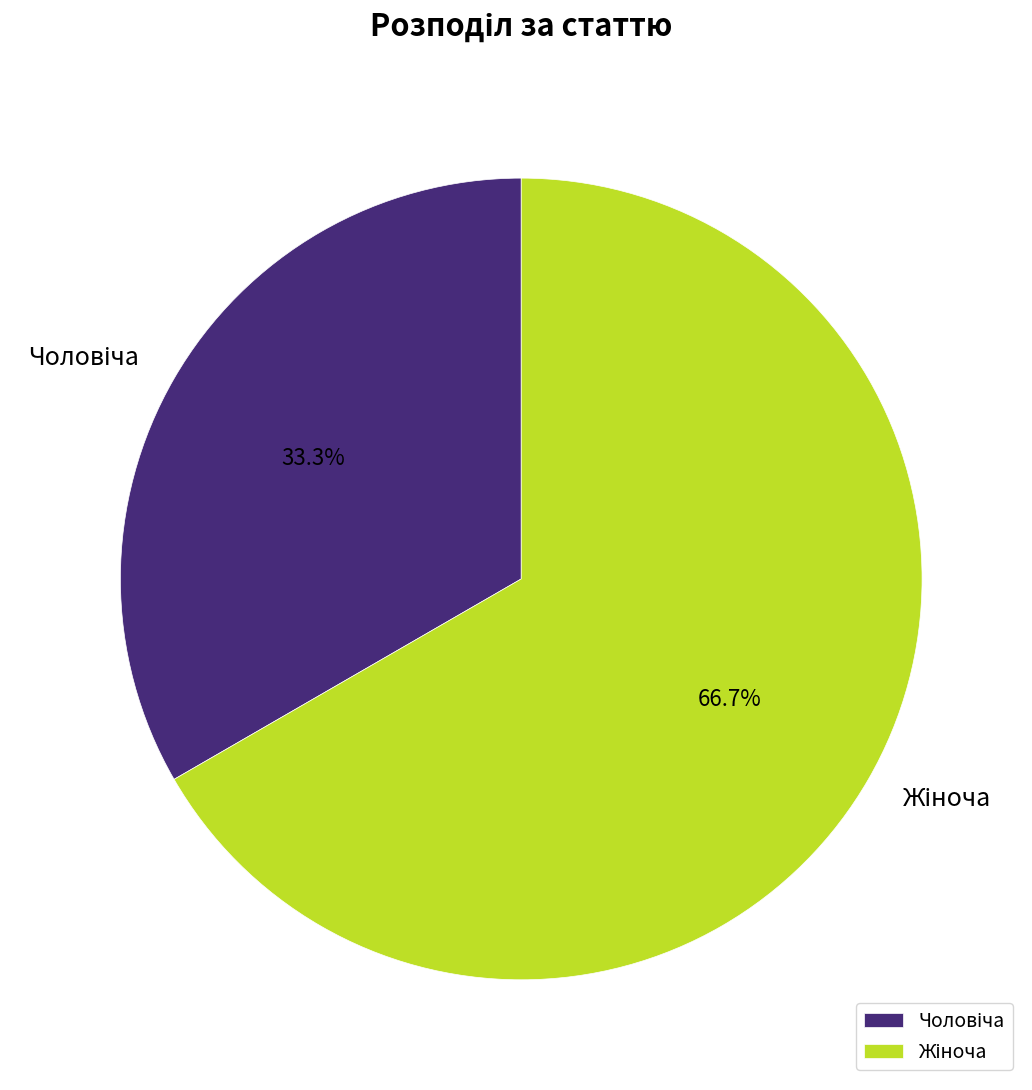

Is there any slice that represents more than half of the pie?

Yes